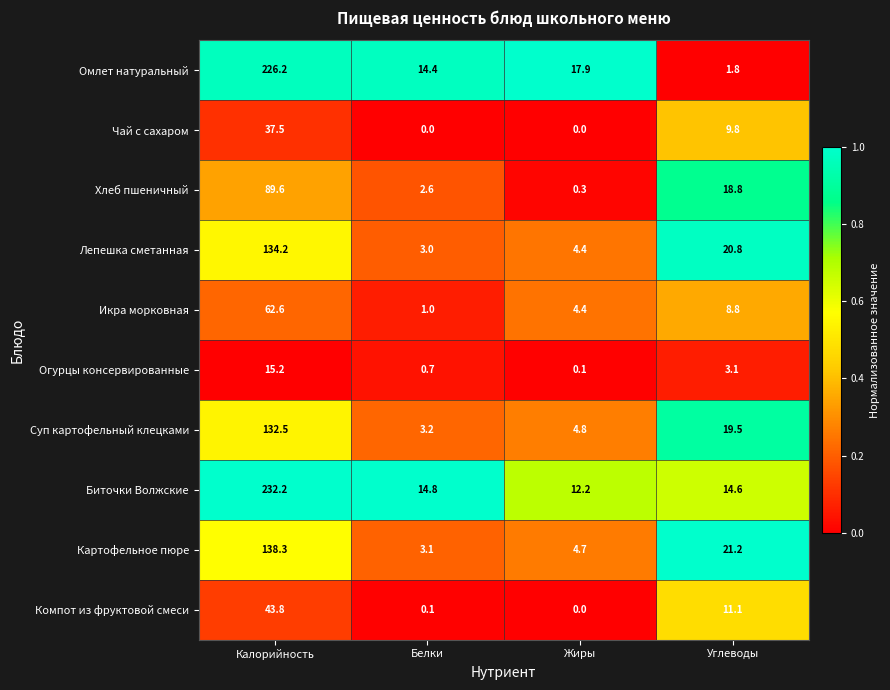

Is it true that Икра морковная equals 8.8 at Углеводы?

True